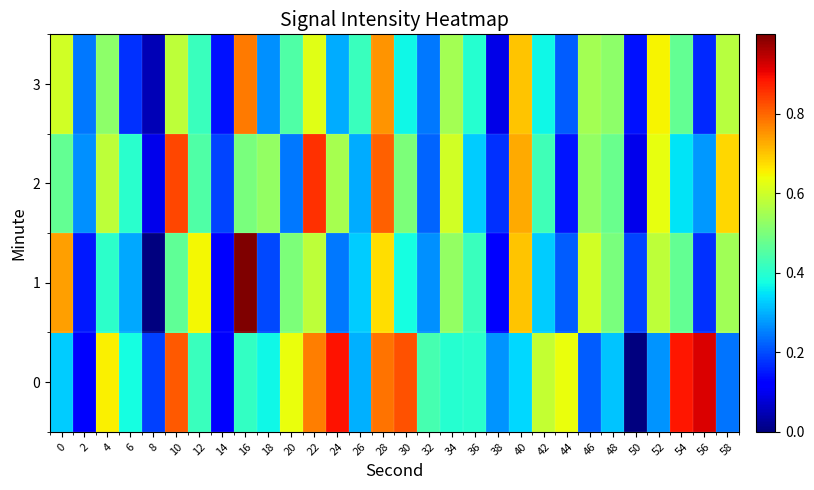

Count the number of categories in the chart.

30